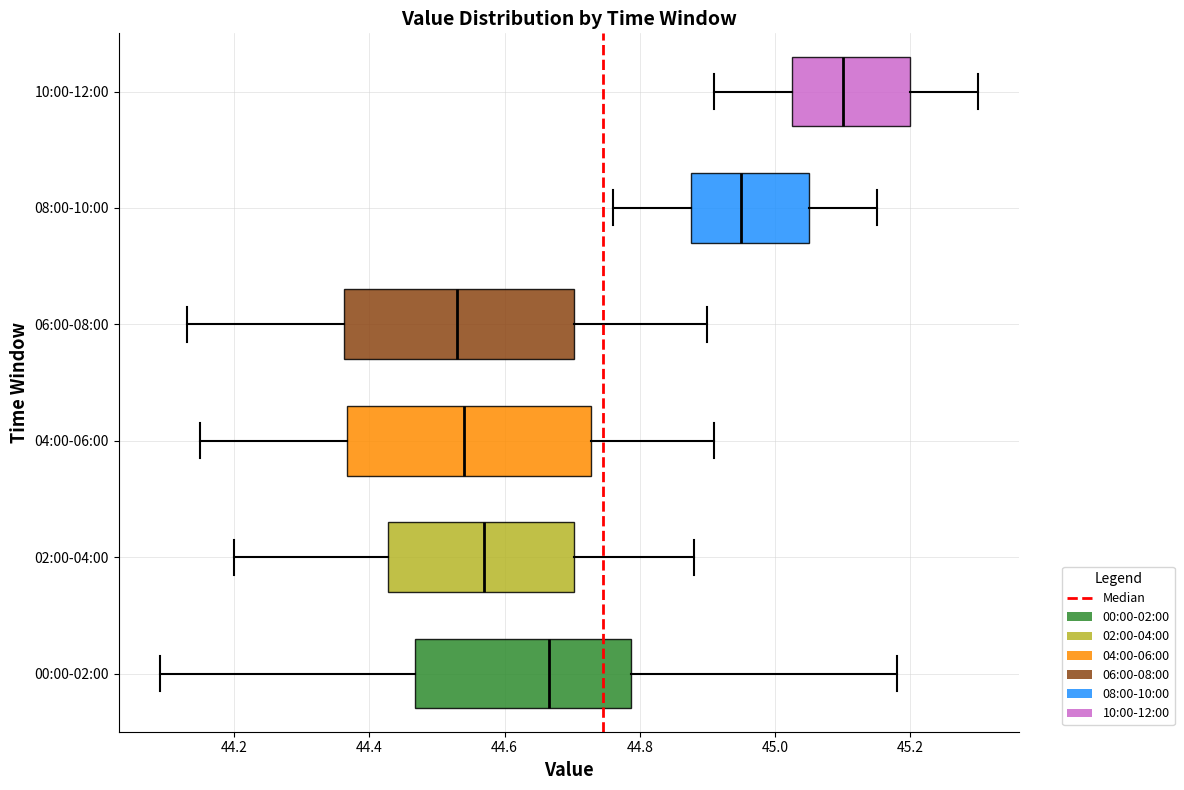

Reading bottom to top, read every box against the x-axis: the position of its median line, the range the box covers, and the ends of its whiskers. The values are not printed on the chart, so give them approximately, as read against the axis.

00:00-02:00: median 44.66, box 44.46 to 44.78, whiskers 44.10 to 45.18
02:00-04:00: median 44.58, box 44.42 to 44.70, whiskers 44.20 to 44.88
04:00-06:00: median 44.54, box 44.36 to 44.72, whiskers 44.16 to 44.92
06:00-08:00: median 44.54, box 44.36 to 44.70, whiskers 44.14 to 44.90
08:00-10:00: median 44.96, box 44.88 to 45.06, whiskers 44.76 to 45.16
10:00-12:00: median 45.10, box 45.02 to 45.20, whiskers 44.92 to 45.30